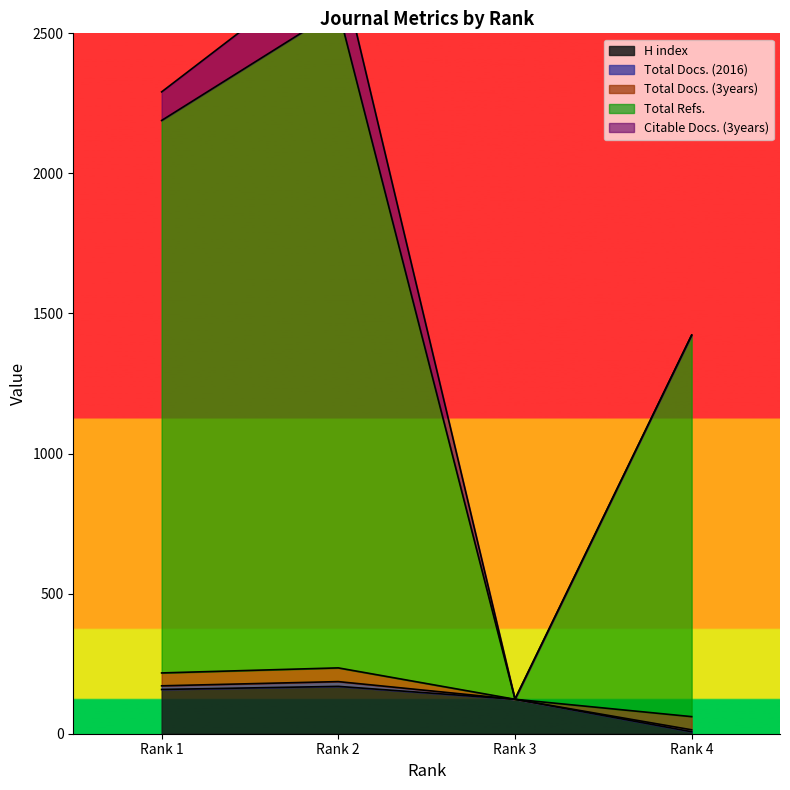

What is the average value of the Total Refs. series?

1580